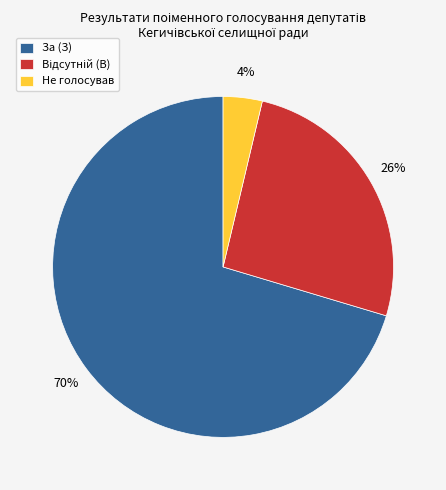

To the nearest percent, what portion does За (З) represent?

70%